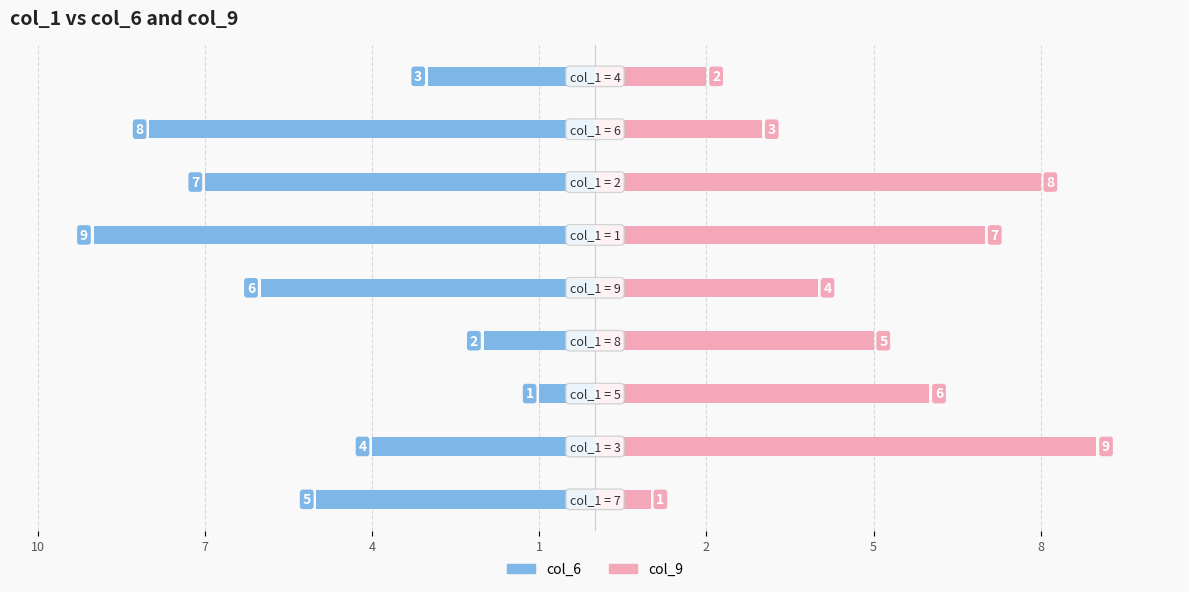

Where does the col_6 series first go above -5?

7